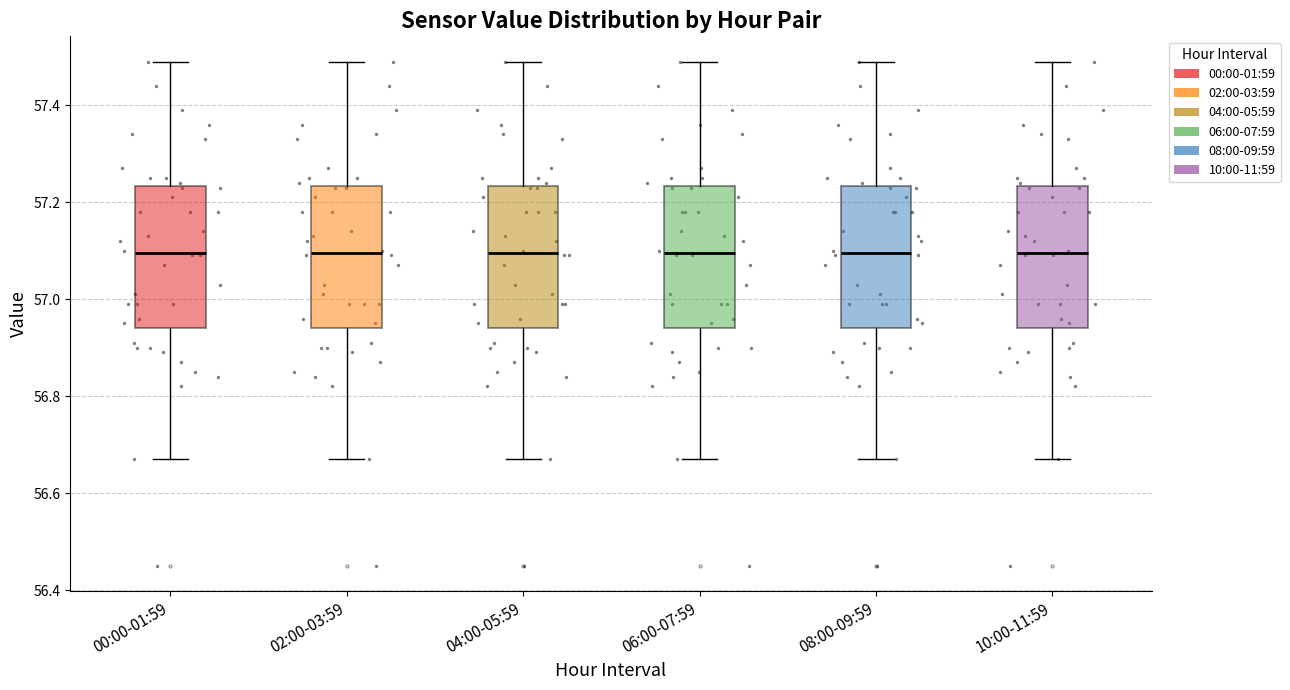

Where does the lower whisker of the box for 06:00-07:59 end on the y-axis? The values are not printed on the chart, so give them approximately, as read against the axis.

56.68